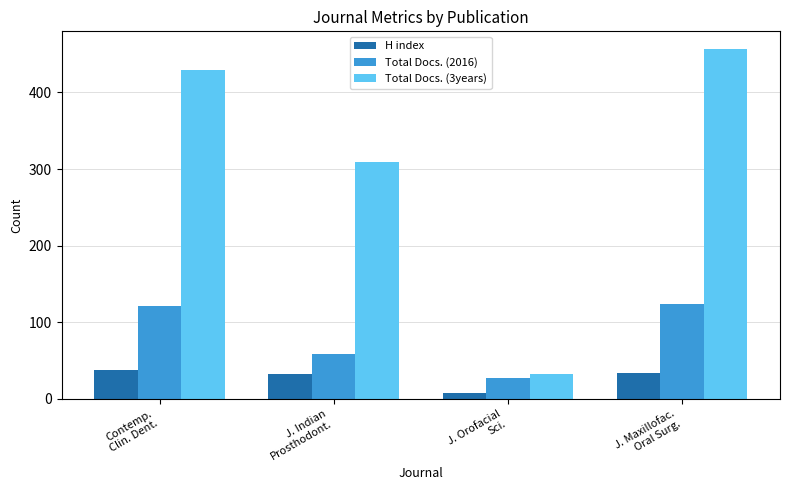

How many bars are there in each group?

3